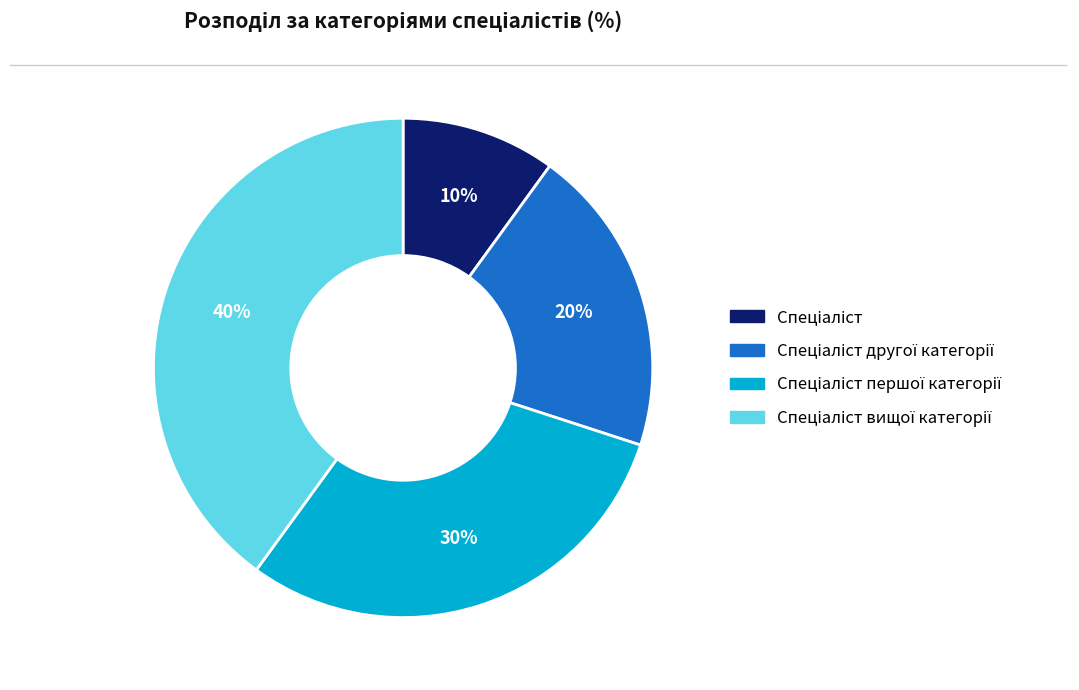

To the nearest percent, what is the difference between the largest and smallest slice percentages?

30%